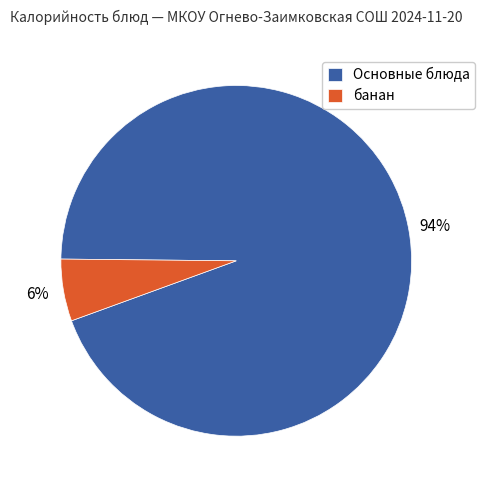

Which has a higher value, Основные блюда or банан?

Основные блюда